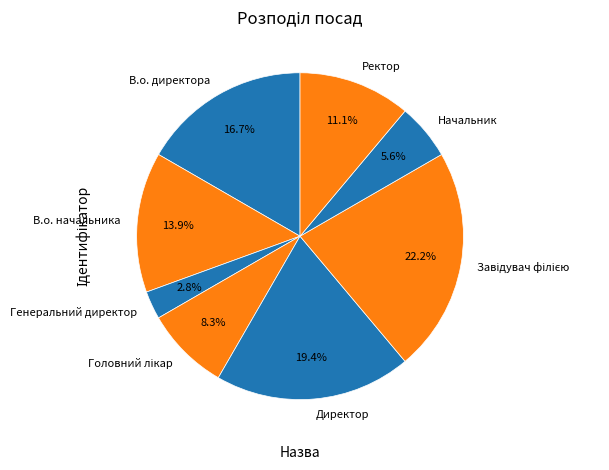

What percentage is the В.о. начальника slice, to the nearest percent?

14%